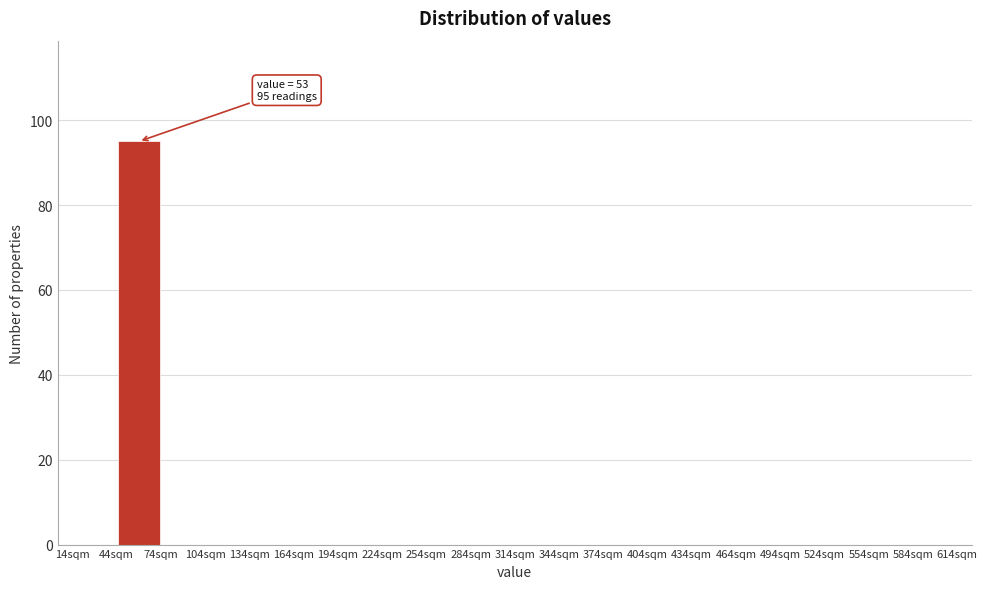

Which range on the x-axis has the tallest bar?

44 to 74